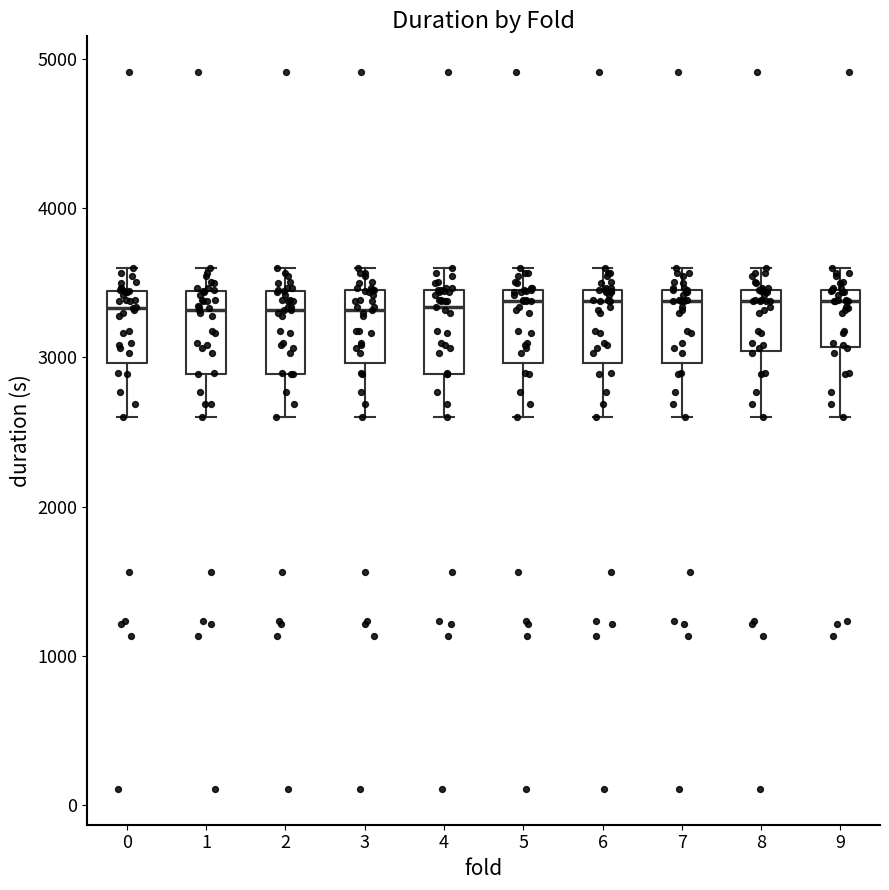

Reading left to right, read every box against the y-axis: the position of its median line, the range the box covers, and the ends of its whiskers. The values are not printed on the chart, so give them approximately, as read against the axis.

0: median 3300, box 3000 to 3400, whiskers 2600 to 3600
1: median 3300, box 2900 to 3400, whiskers 2600 to 3600
2: median 3300, box 2900 to 3400, whiskers 2600 to 3600
3: median 3300, box 3000 to 3500, whiskers 2600 to 3600
4: median 3300, box 2900 to 3400, whiskers 2600 to 3600
5: median 3400, box 3000 to 3500, whiskers 2600 to 3600
6: median 3400, box 3000 to 3500, whiskers 2600 to 3600
7: median 3400, box 3000 to 3500, whiskers 2600 to 3600
8: median 3400, box 3000 to 3500, whiskers 2600 to 3600
9: median 3400, box 3100 to 3500, whiskers 2600 to 3600